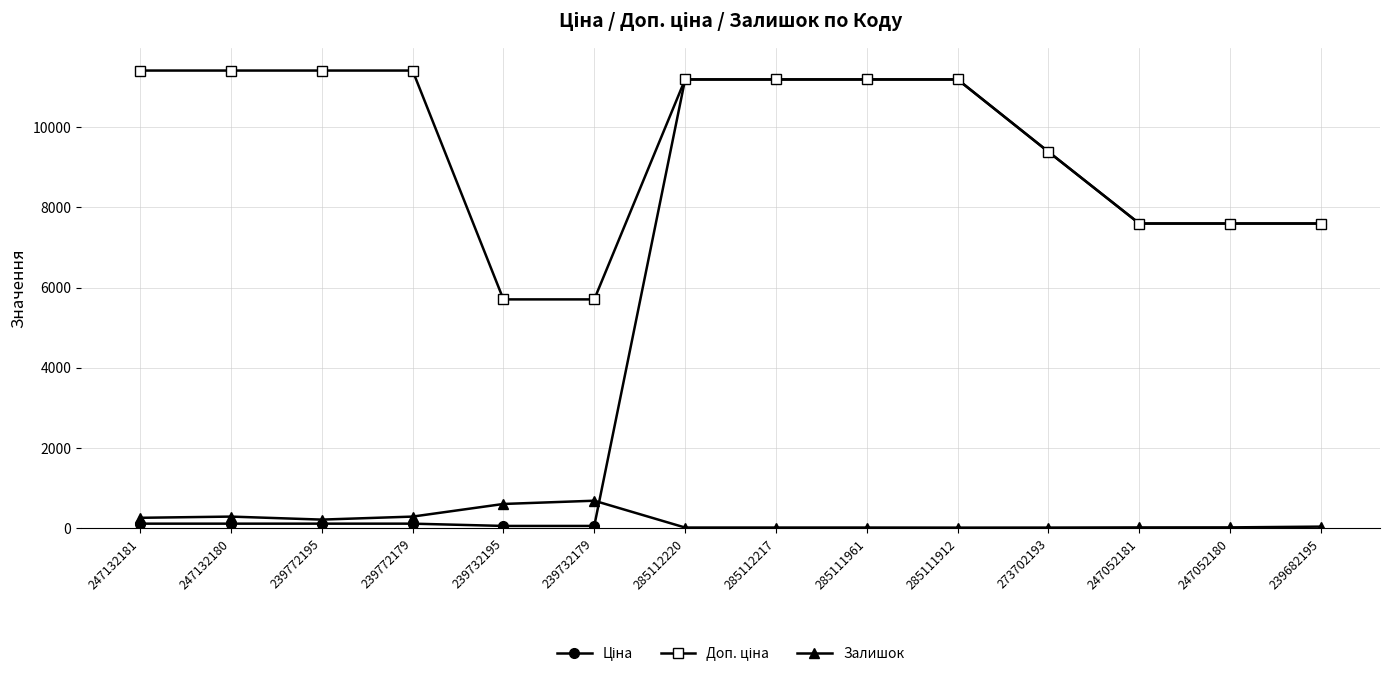

Count the number of categories in the chart.

14